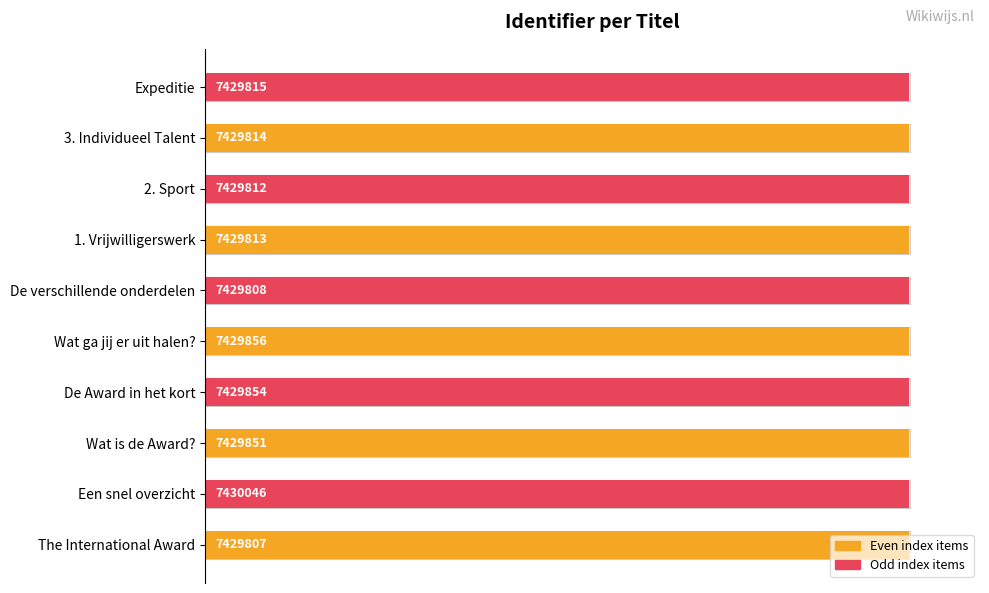

True or false: the data shows 32.1 at 3. Individueel Talent.

False